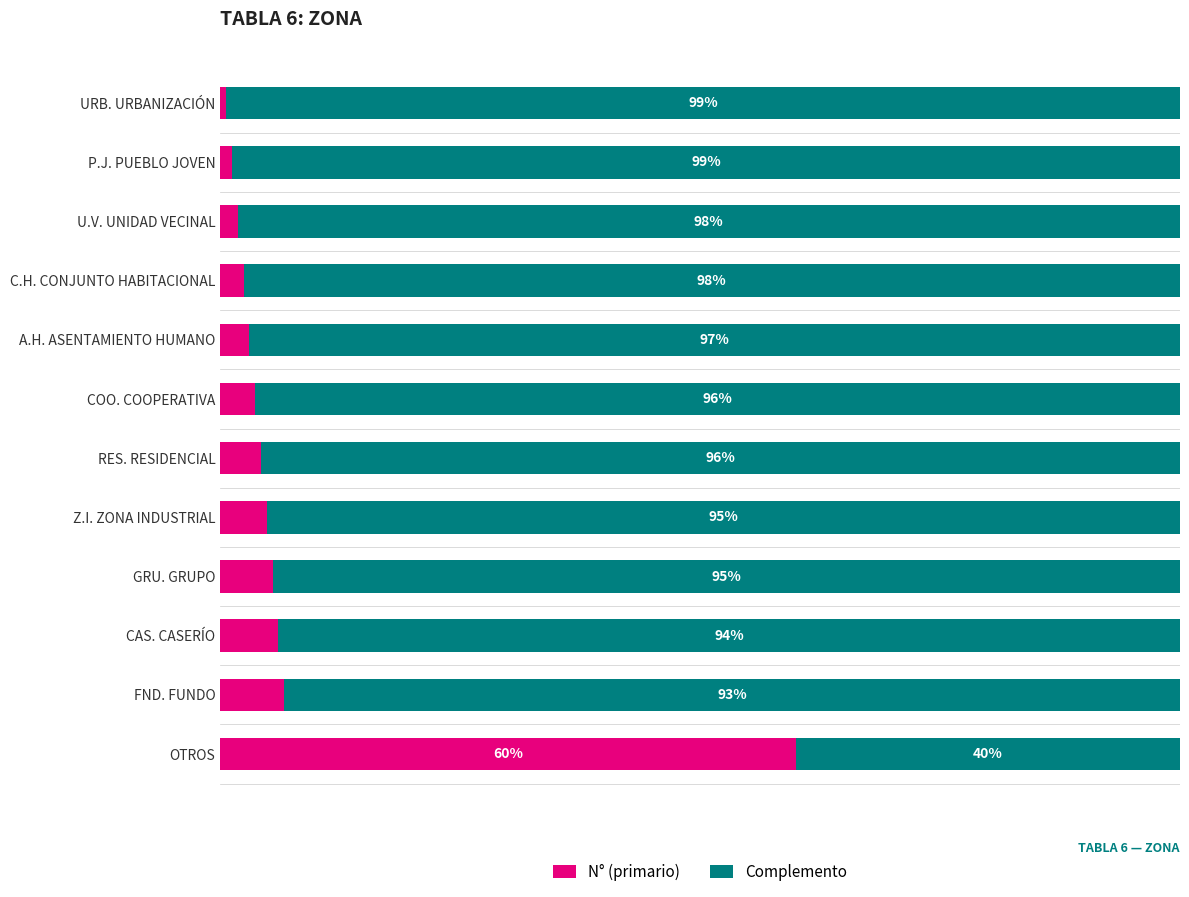

At which label does N° (primario) reach its peak?

OTROS